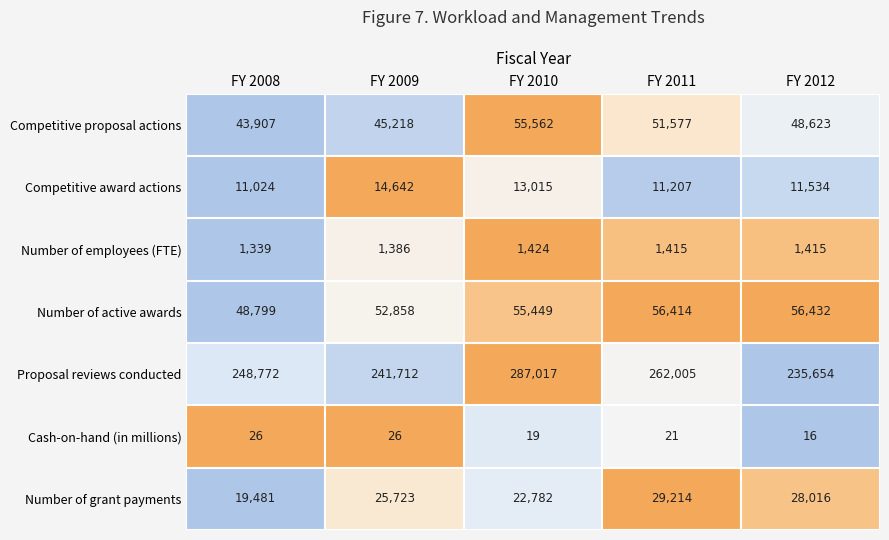

Which series has the largest total across all categories?

Proposal reviews conducted